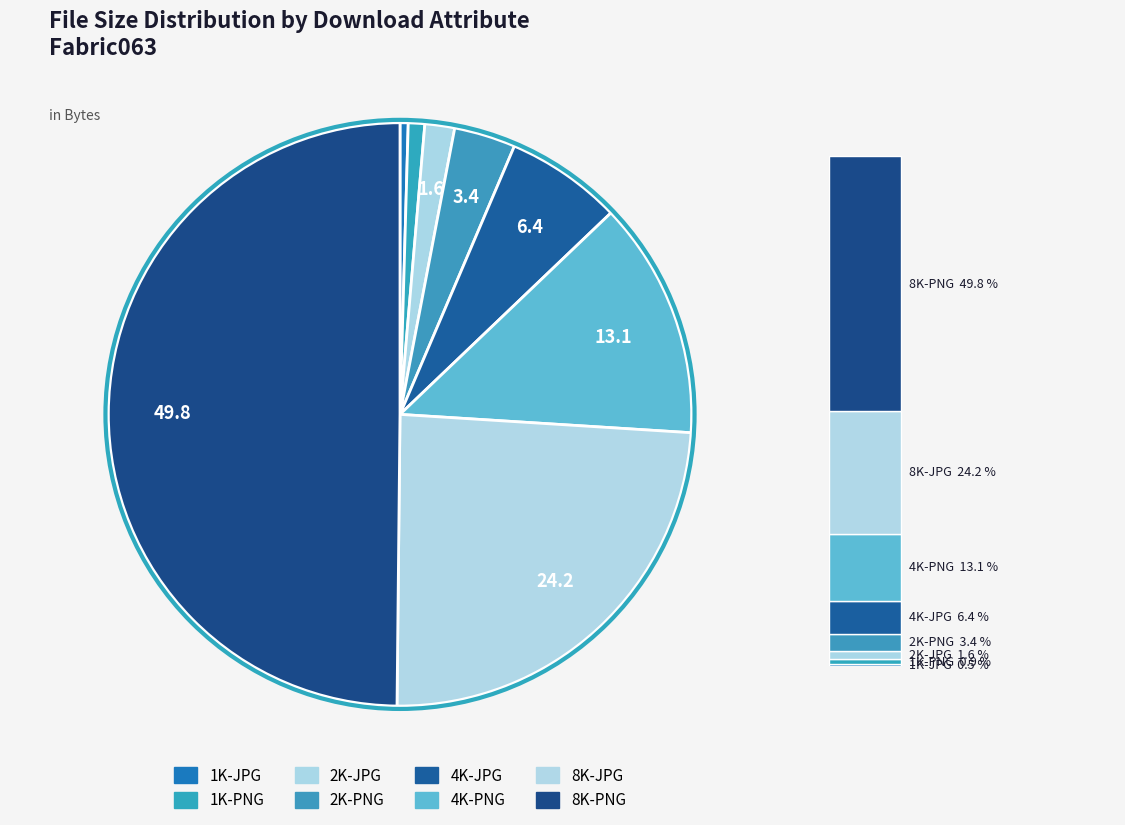

How many segments does this pie chart have?

8